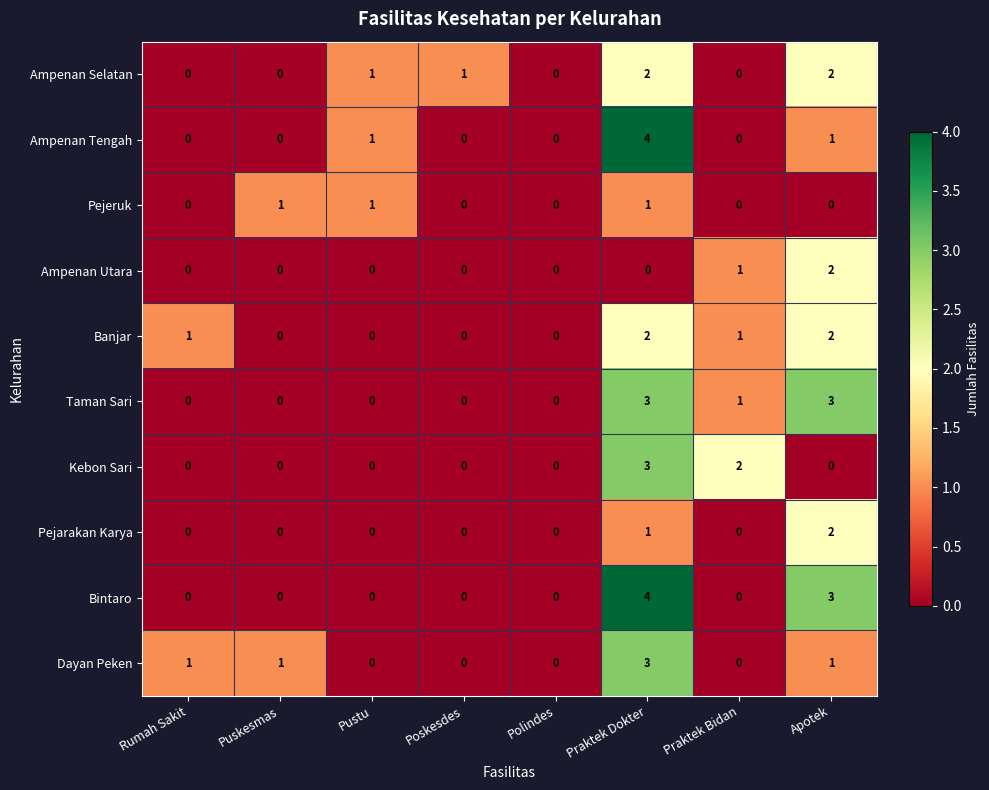

The value of Pejarakan Karya at Pustu is 1. True or false?

False